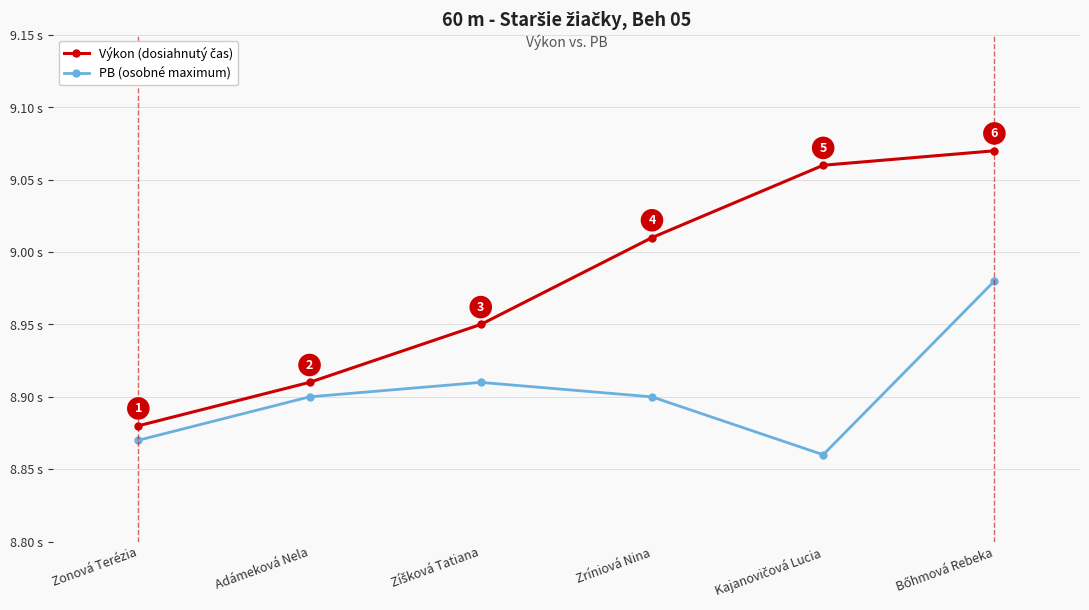

True or false: PB (osobné maximum) has more than 2 interior local peaks.

False